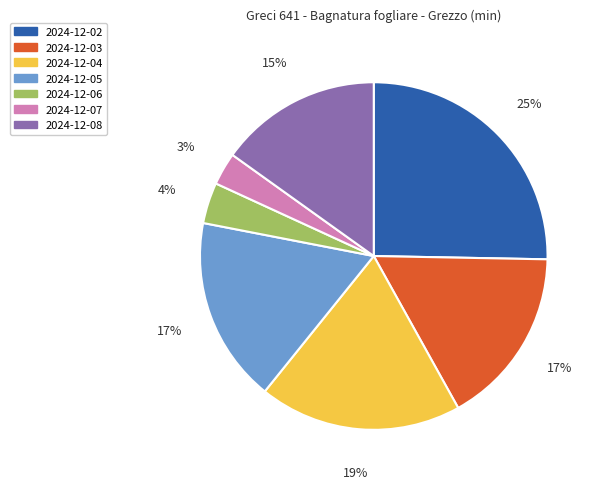

Is 2024-12-06 the majority of the pie?

No